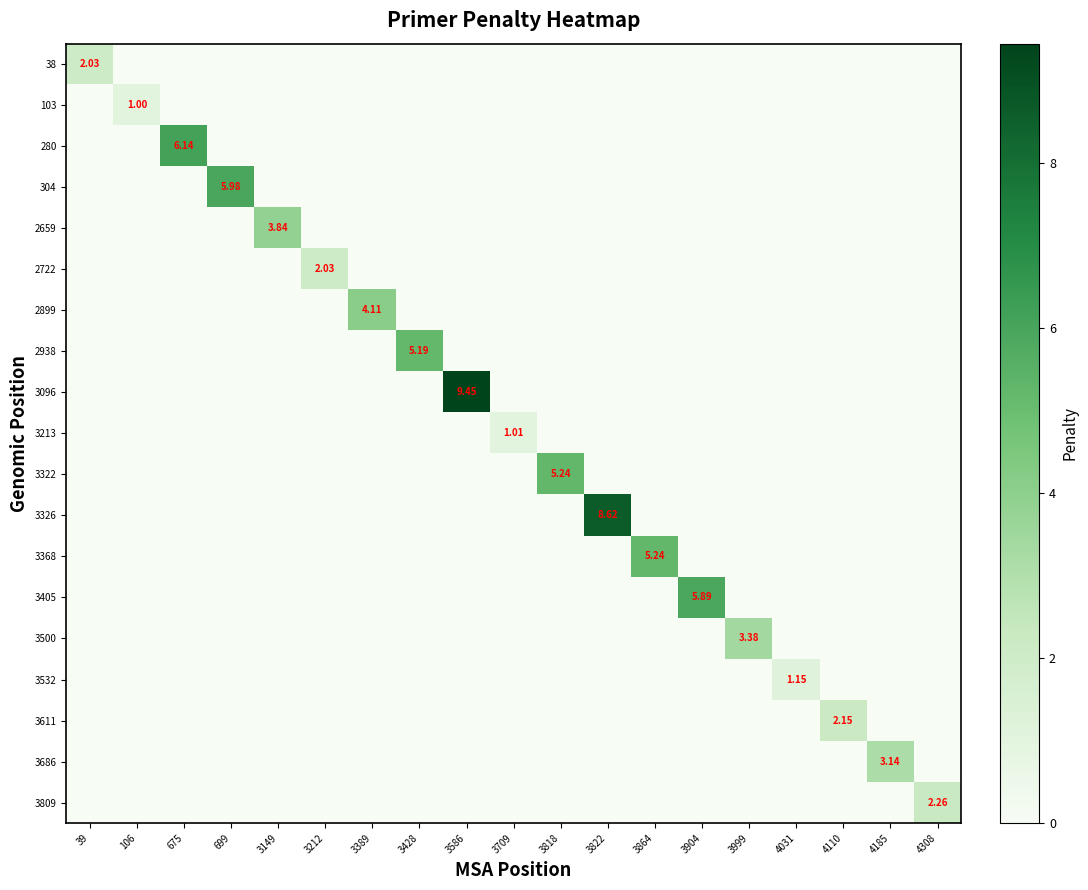

What is the greatest value displayed?

9.5